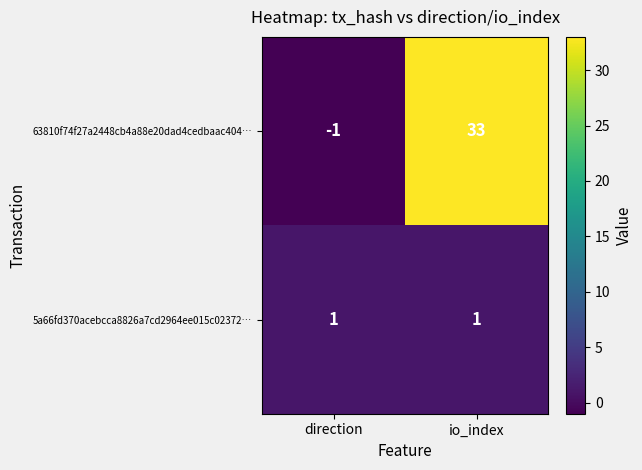

Which series has the largest range (max minus min)?

63810f74f27a2448cb4a88e20dad4cedbaac404…